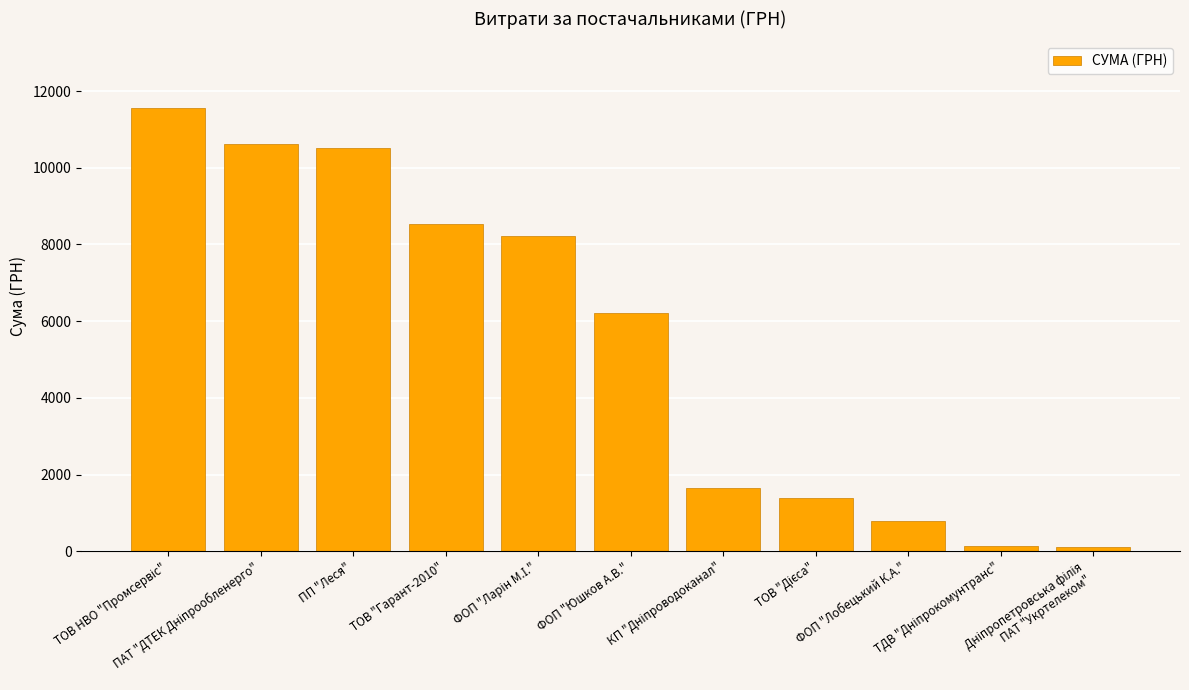

What is the maximum value shown in the chart?

11562.3